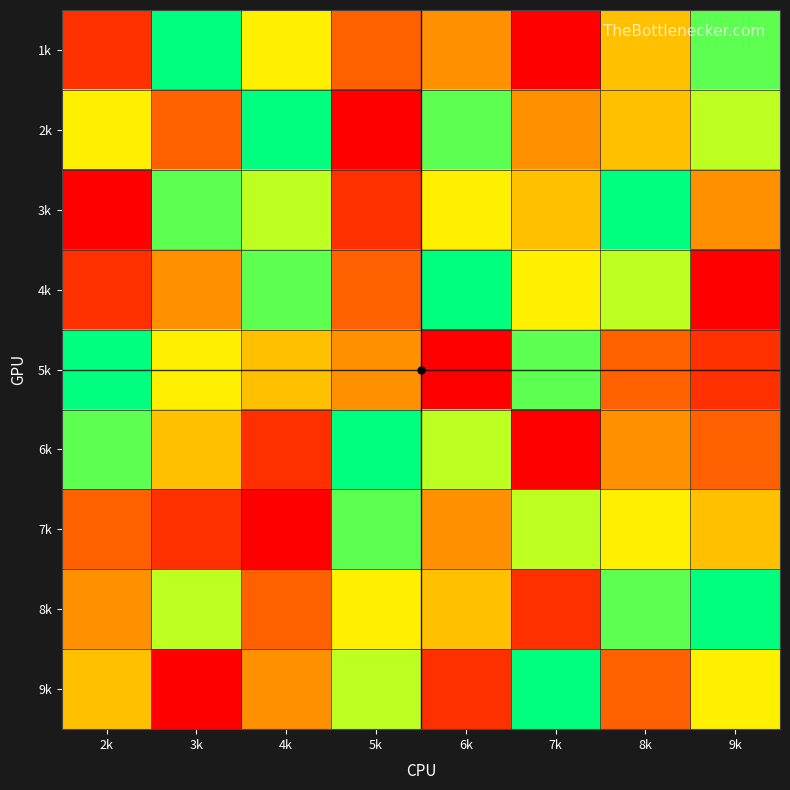

What is the maximum value shown in the chart?

9